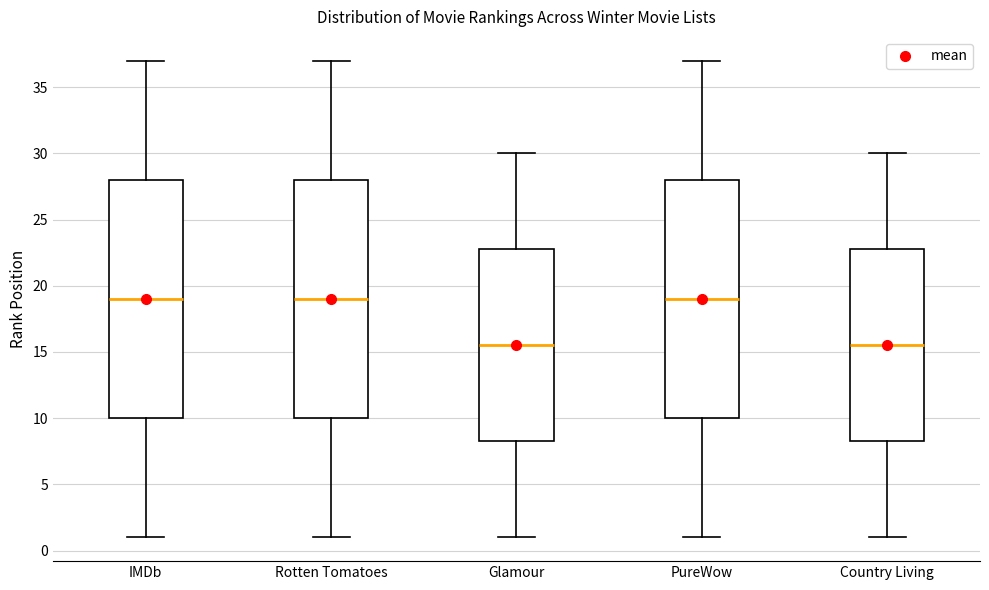

Reading left to right, transcribe this box plot: for each box, give where its median line is, the range the box spans, and where its two whiskers end, as read against the y-axis. The values are not printed on the chart, so give them approximately, as read against the axis.

IMDb: median 19.0, box 10.0 to 28.0, whiskers 1.0 to 37.0
Rotten Tomatoes: median 19.0, box 10.0 to 28.0, whiskers 1.0 to 37.0
Glamour: median 15.5, box 8.5 to 23.0, whiskers 1.0 to 30.0
PureWow: median 19.0, box 10.0 to 28.0, whiskers 1.0 to 37.0
Country Living: median 15.5, box 8.5 to 23.0, whiskers 1.0 to 30.0